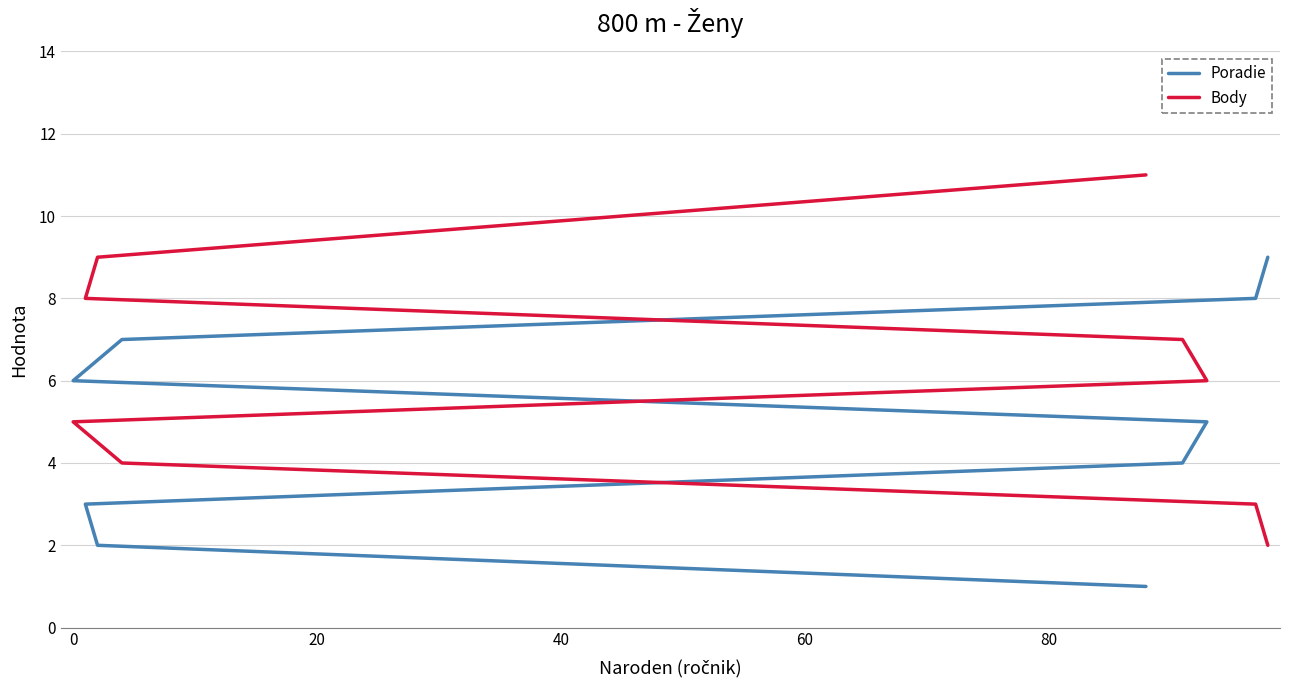

Count the Body values in the range 4 to 8.

5